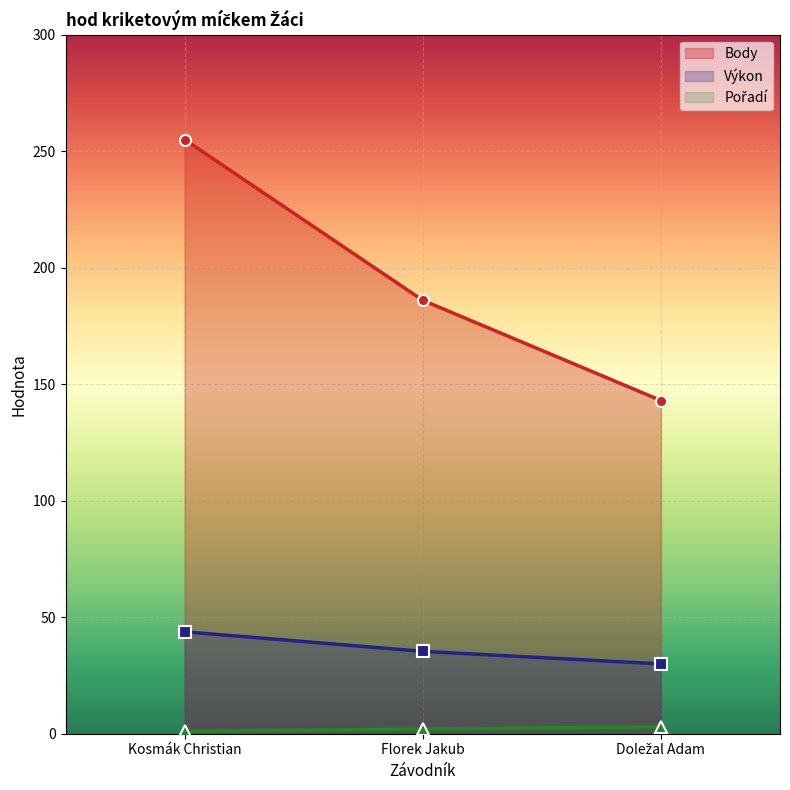

What is the difference between the highest and lowest values at Kosmák Christian?

254.0